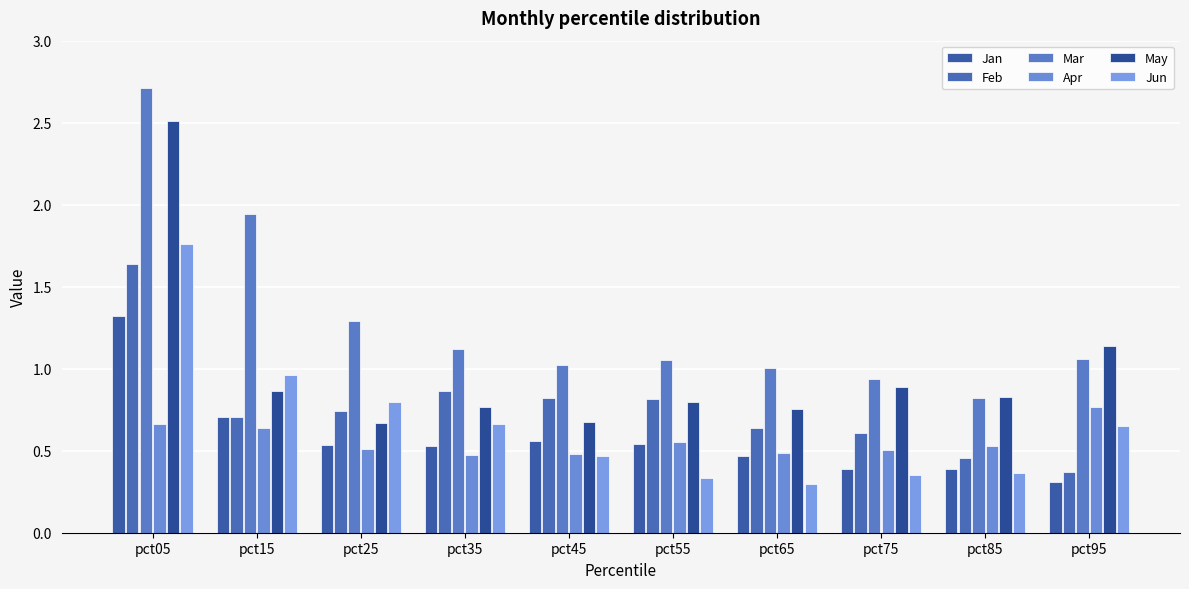

What are all the series names shown in the legend?

Jan, Feb, Mar, Apr, May, Jun